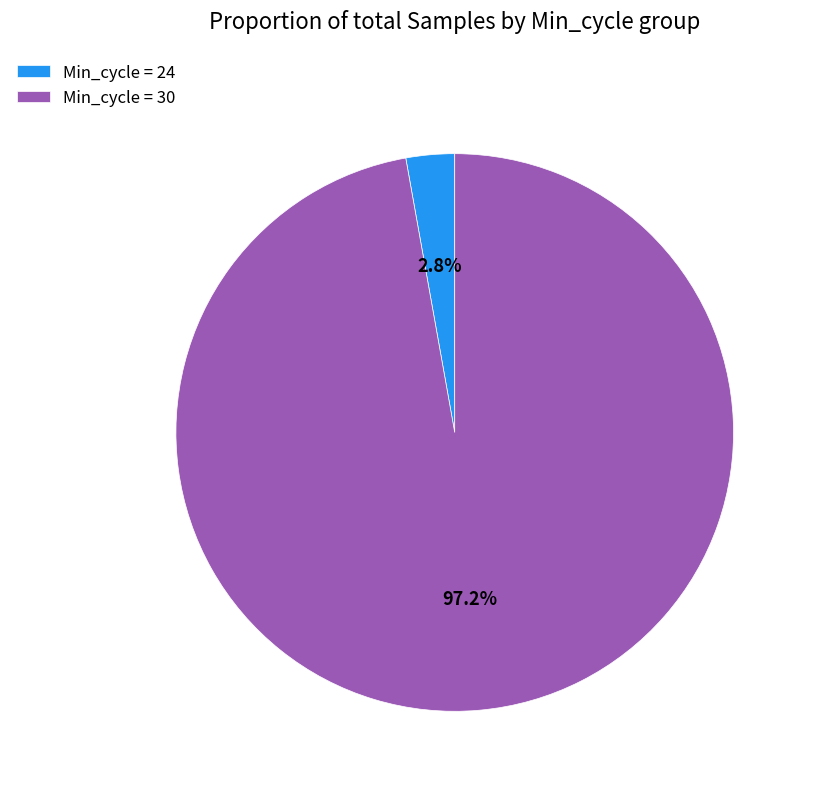

What portion of the pie excludes Min_cycle = 30?

2.8%